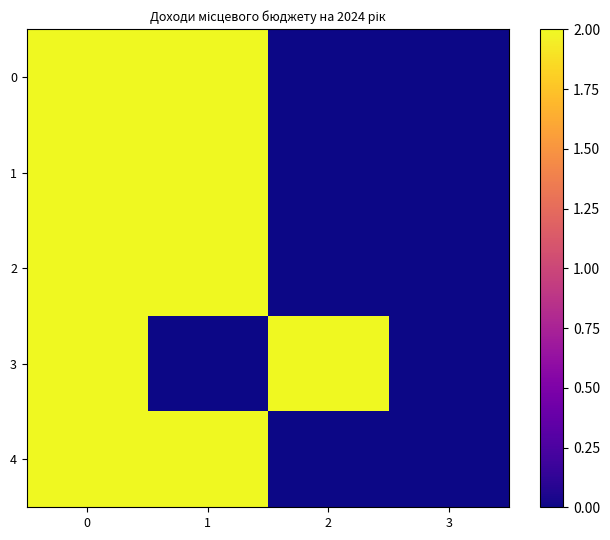

Reading left to right, what are all the values shown in this chart?

0: 0=2	1=2	2=0	3=0
1: 0=2	1=2	2=0	3=0
2: 0=2	1=2	2=0	3=0
3: 0=2	1=0	2=2	3=0
4: 0=2	1=2	2=0	3=0